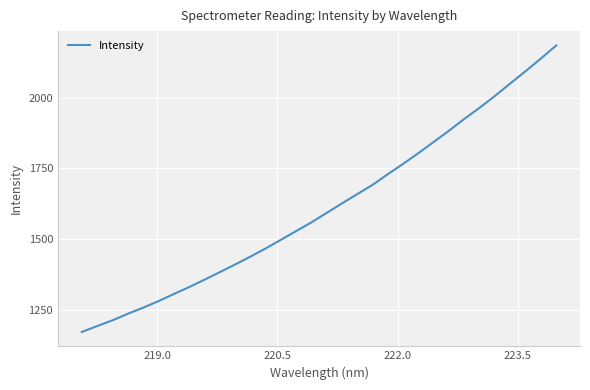

What is the maximum value shown in the chart?

2184.6